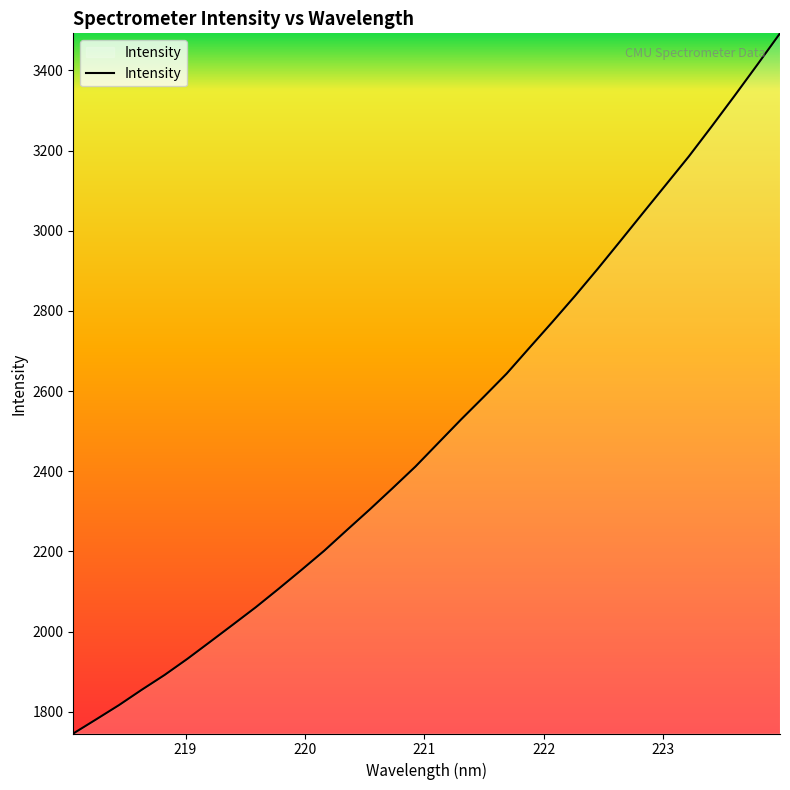

What is the minimum value shown in the chart?

1745.8